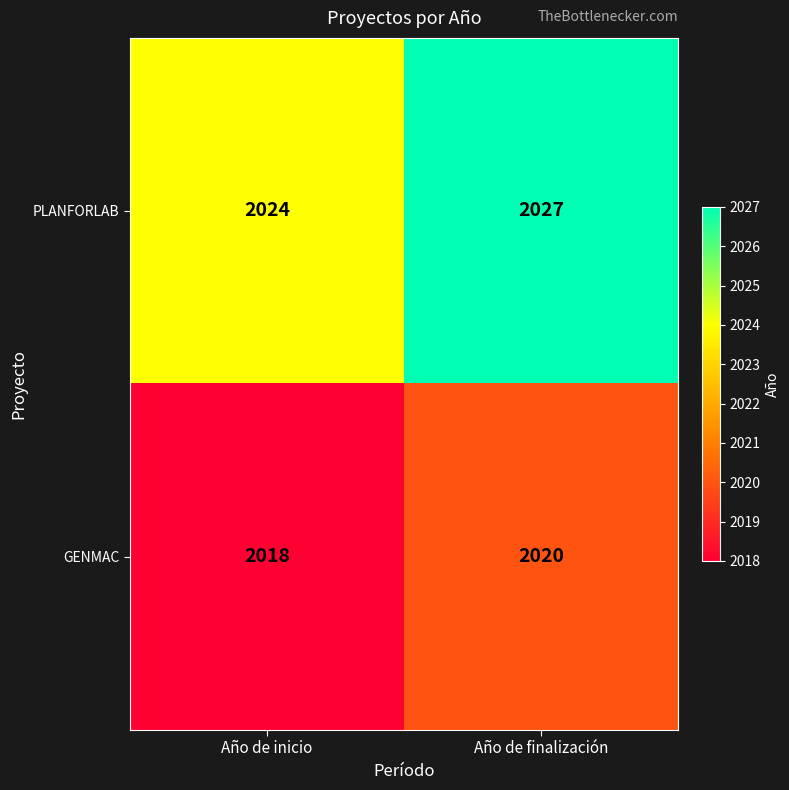

At how many categories does at least one series exceed 2019?

2